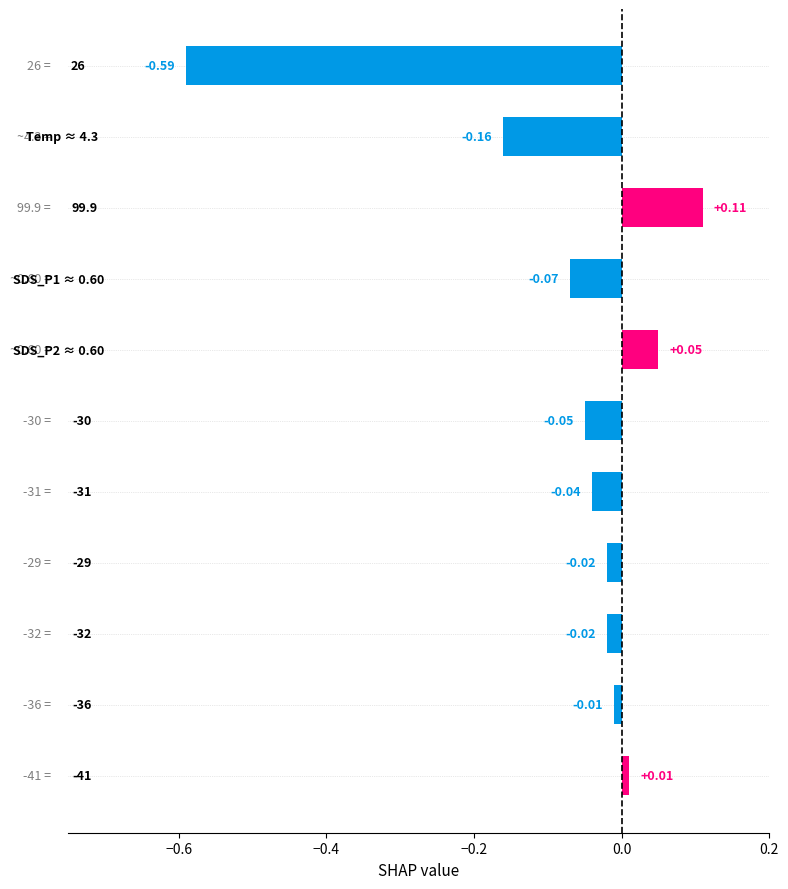

What is the difference between the maximum and minimum values?

0.7